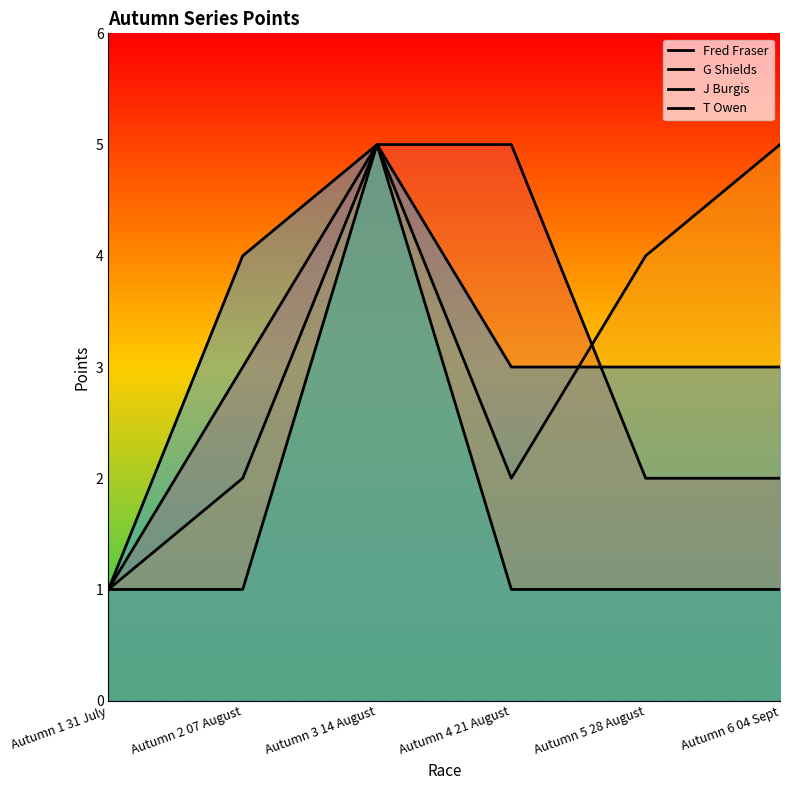

What is the value of the T Owen point at the 4th from the left?

3